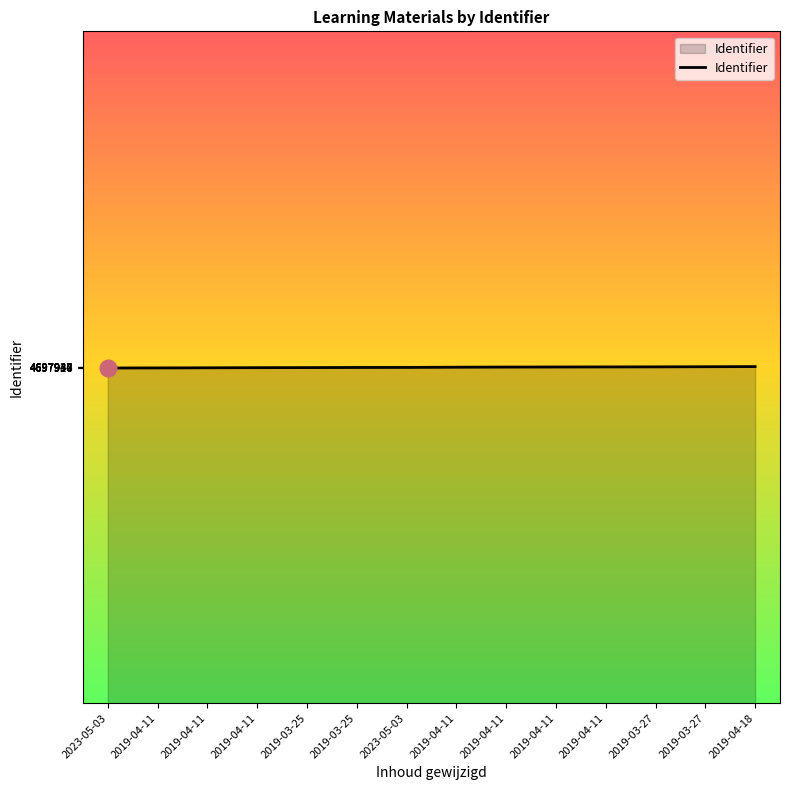

Which has a higher value, 2023-05-03 or 2019-04-11?

2019-04-11